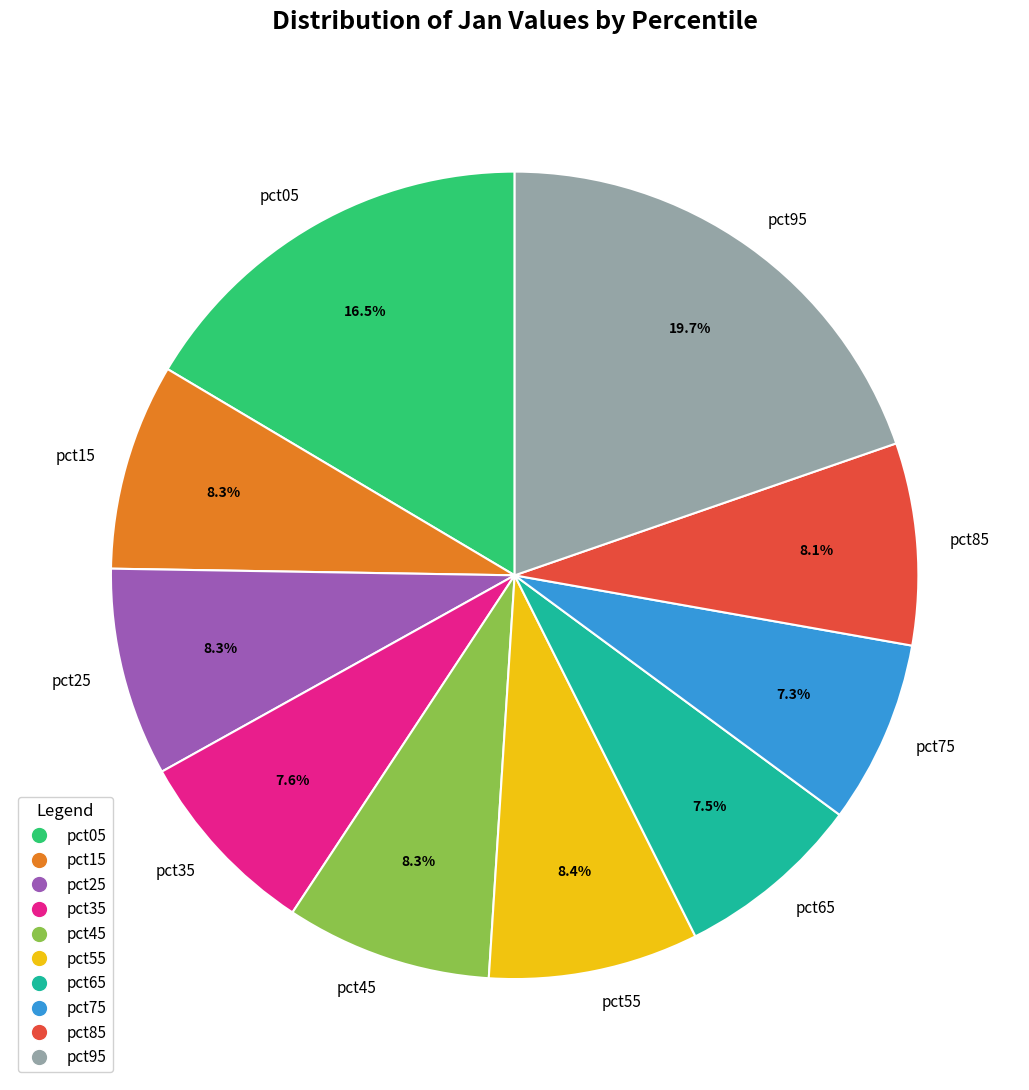

What percentage is NOT represented by pct85?

91.9%